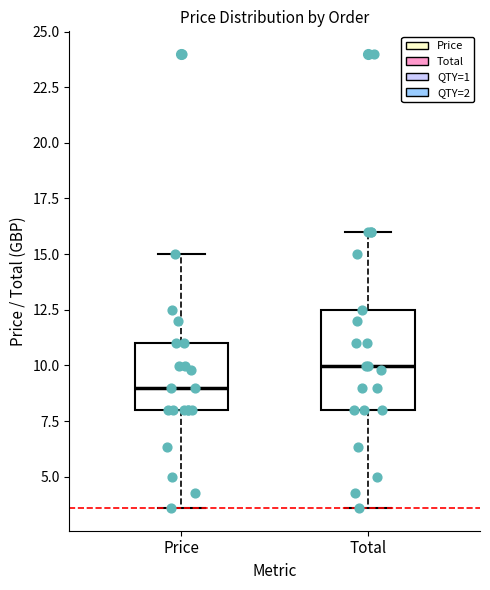

Which box is the tallest, from its lower edge to its upper edge?

Total